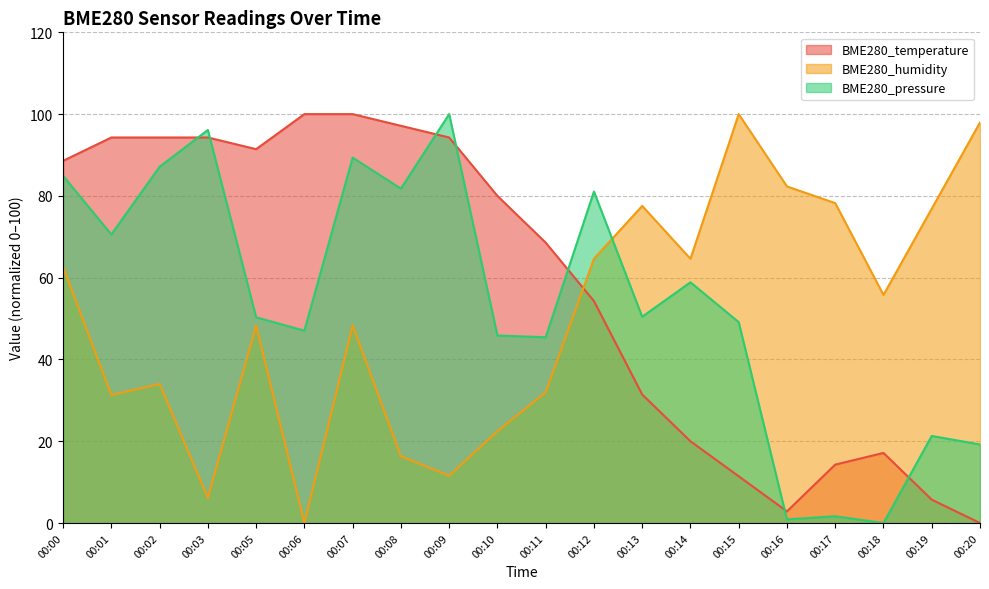

Between 00:09 and 00:16, which series saw the biggest shift?

BME280_pressure